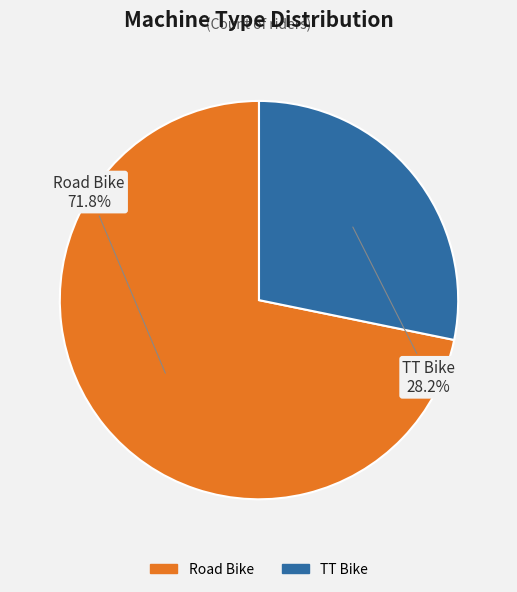

To the nearest percent, what is the average slice percentage?

50%